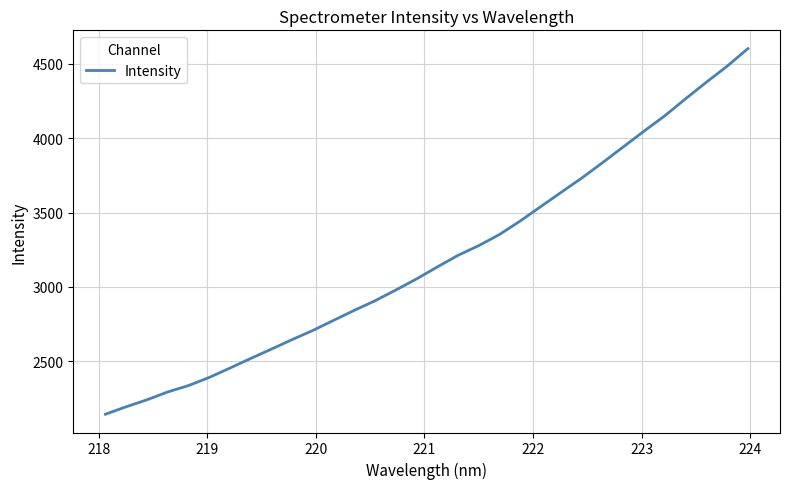

What is the minimum value shown in the chart?

2145.1